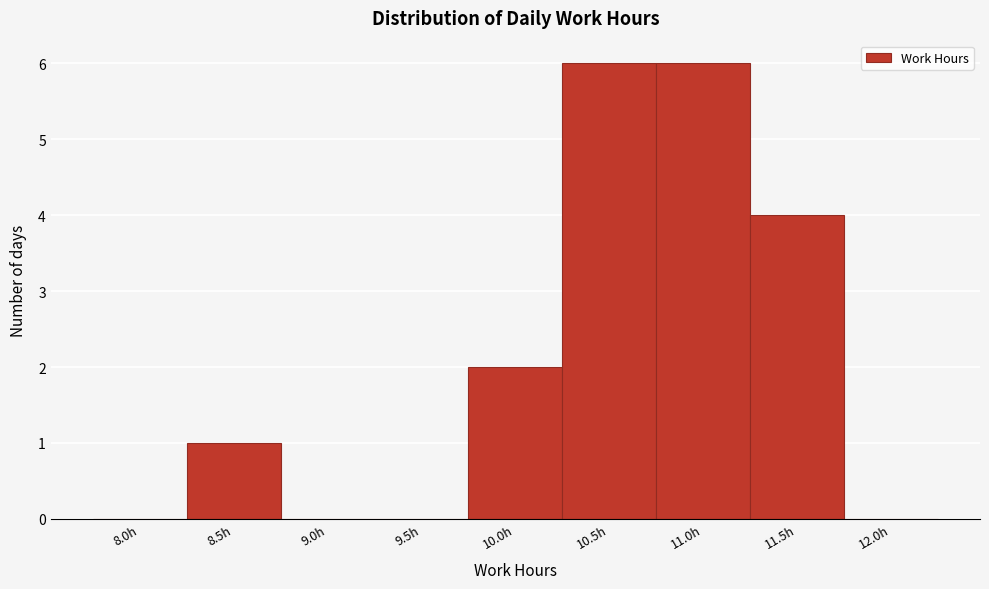

Reading left to right, list all the values displayed in this chart.

8.0h=0	8.5h=1	9.0h=0	9.5h=0	10.0h=2	10.5h=6	11.0h=6	11.5h=4	12.0h=0